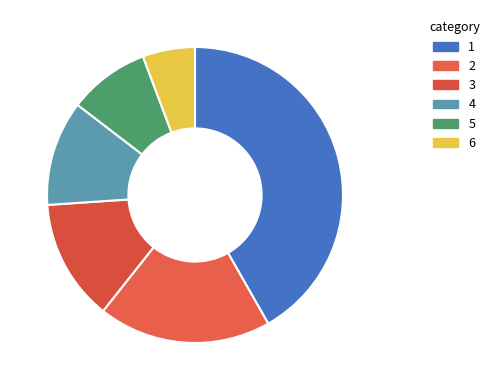

Count the number of slices in the pie.

6